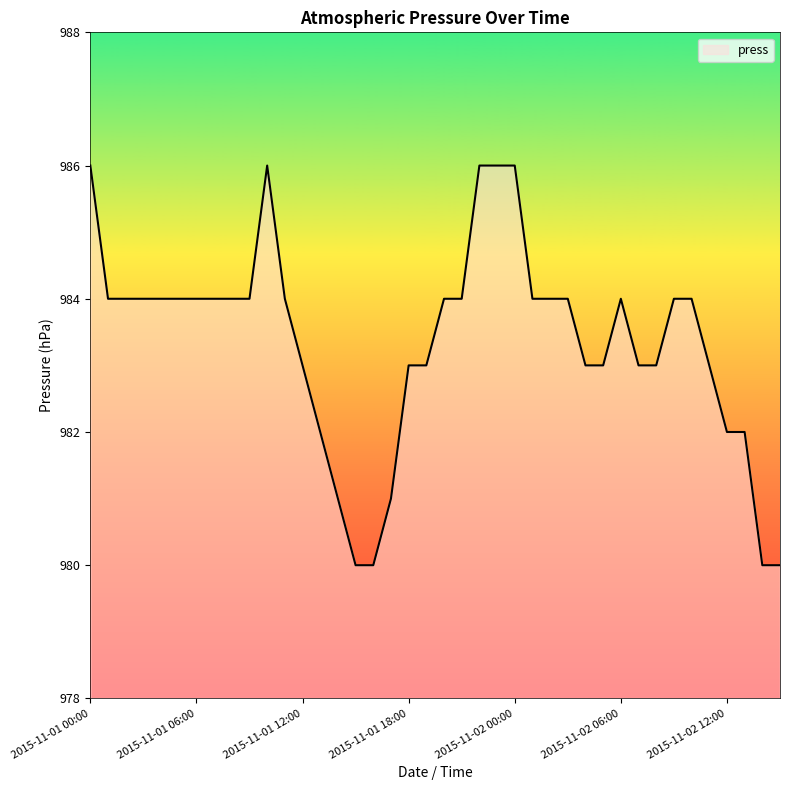

What is the difference between the maximum and minimum values?

6